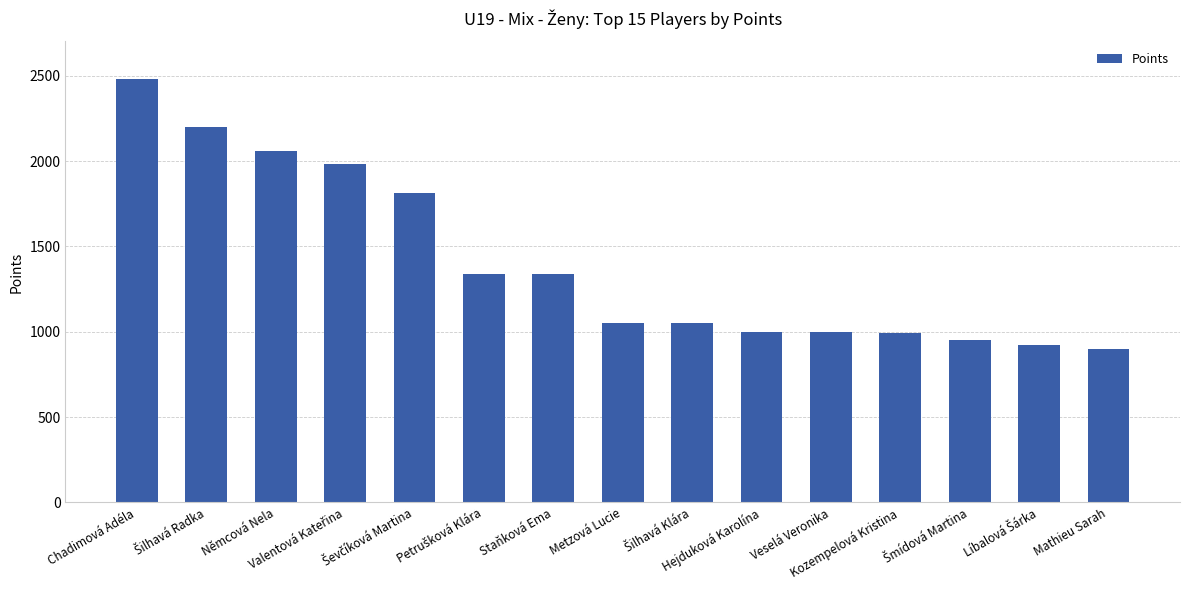

What is the smallest value displayed?

900